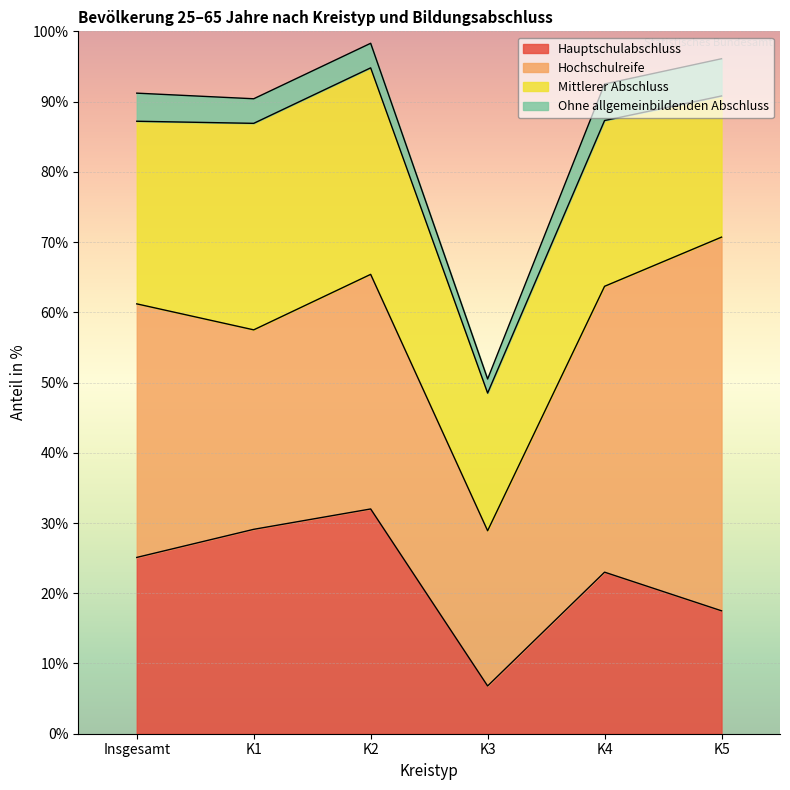

Rank the series at K4 from lowest to highest value.

Ohne allgemeinbildenden Abschluss, Hauptschulabschluss, Mittlerer Abschluss, Hochschulreife